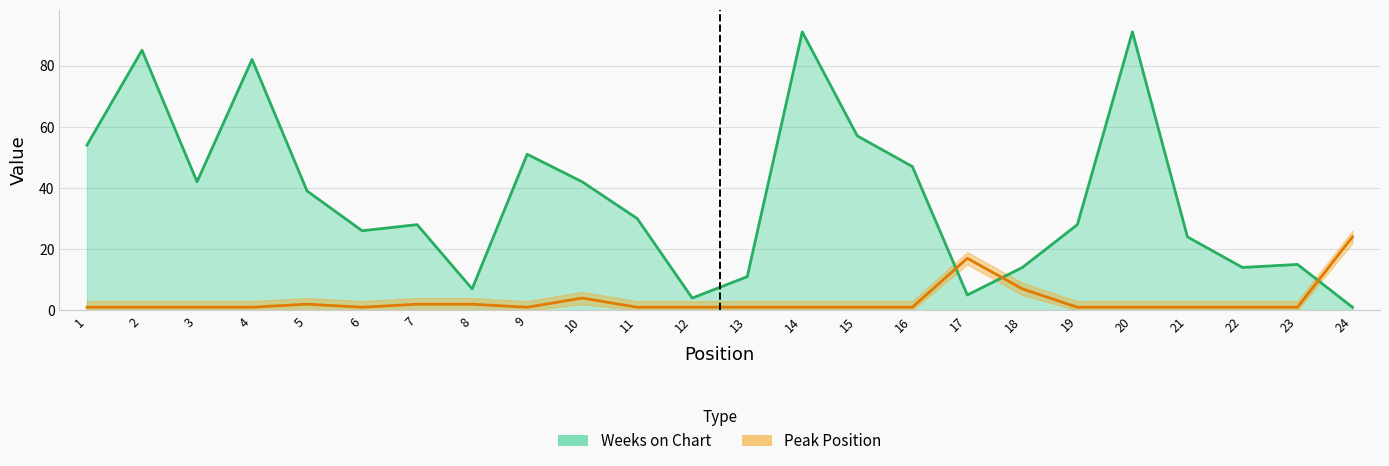

True or false: Weeks on Chart has a value of 141 at 20.

False